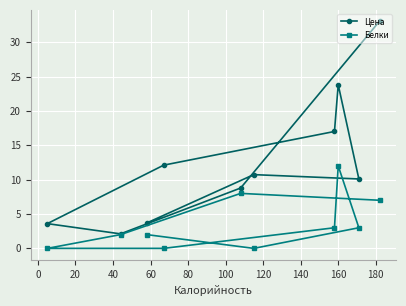

What is the highest value of the Белки series?

12.0